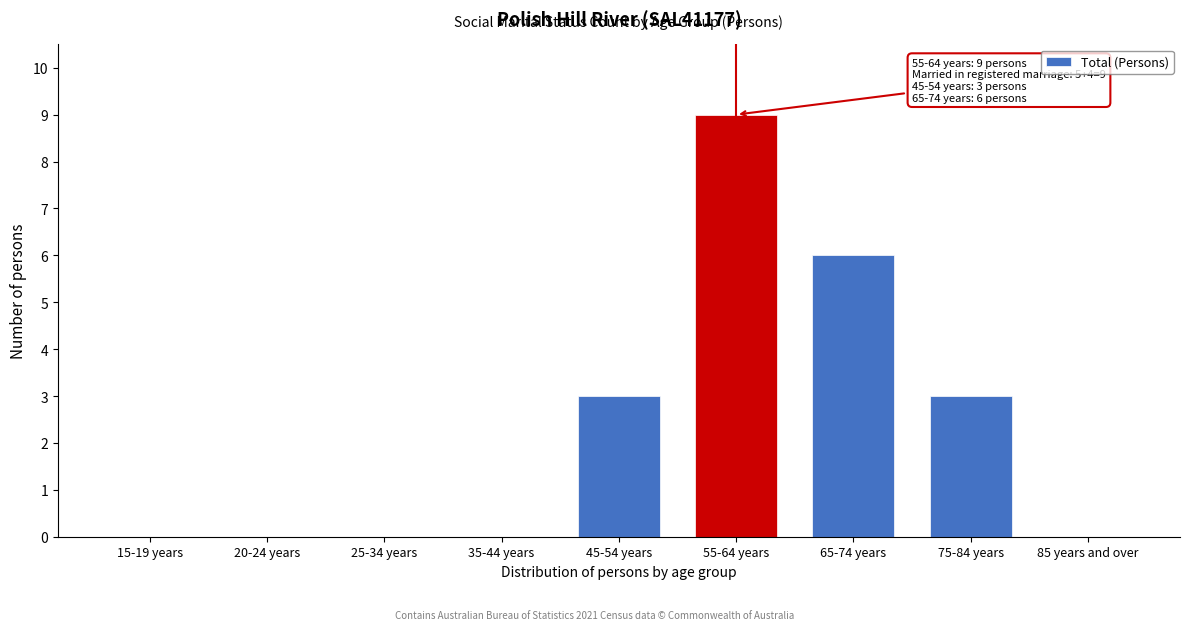

Reading left to right, transcribe all the data shown in this chart.

15-19 years=0	20-24 years=0	25-34 years=0	35-44 years=0	45-54 years=3	55-64 years=9	65-74 years=6	75-84 years=3	85 years and over=0